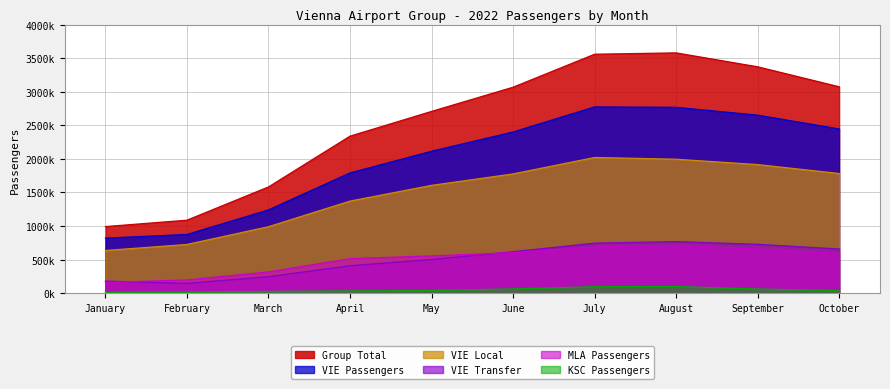

Where is KSC Passengers nearest to the value 55542?

September